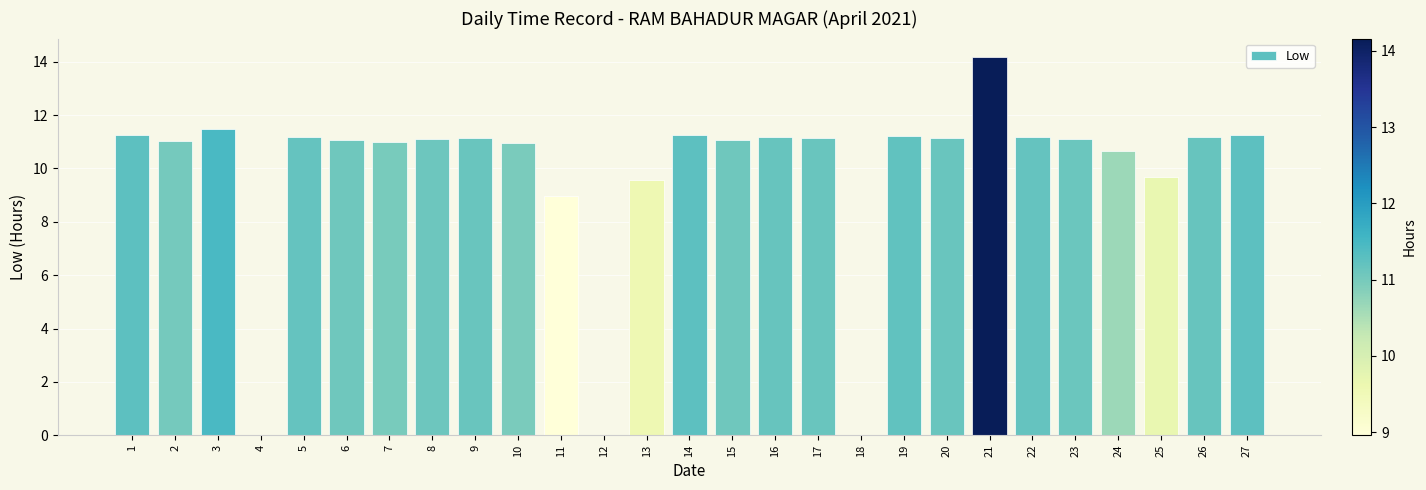

True or false: the data shows 5.8 at 12.

False